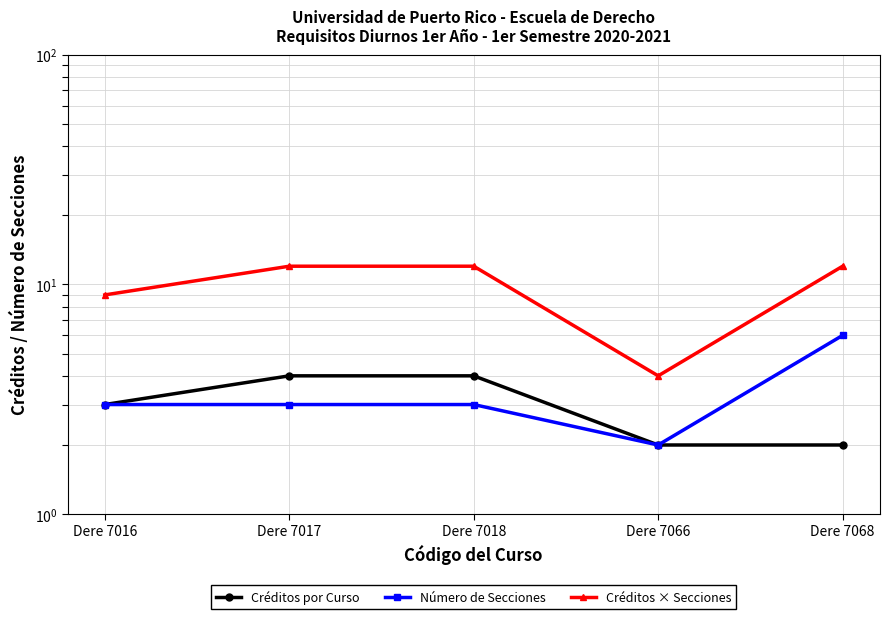

Is it true that Créditos por Curso equals 4 at Dere 7018?

True